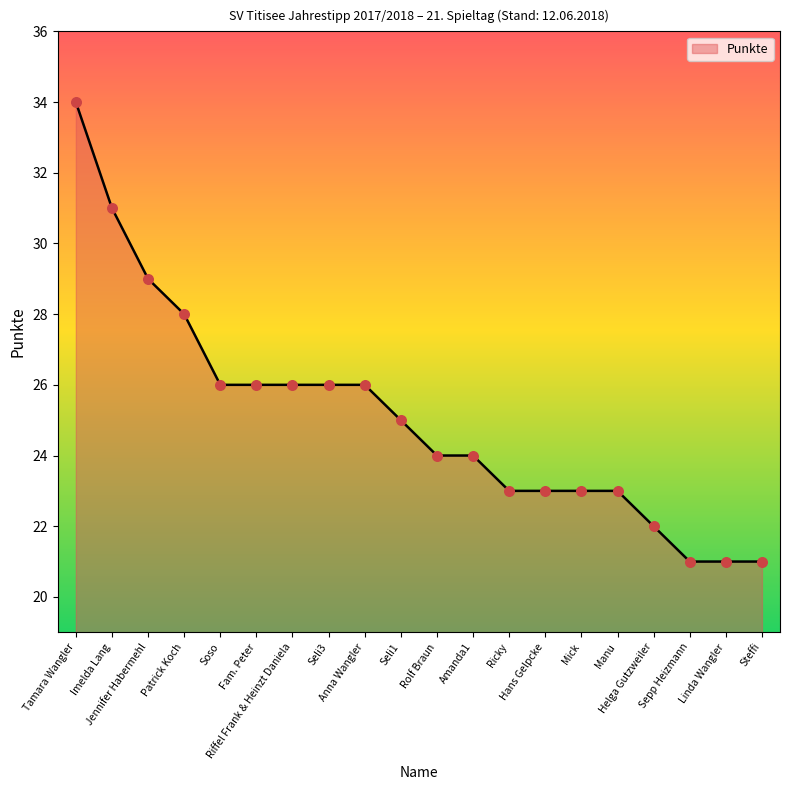

What is the change in value from Fam. Peter to Steffi?

-5